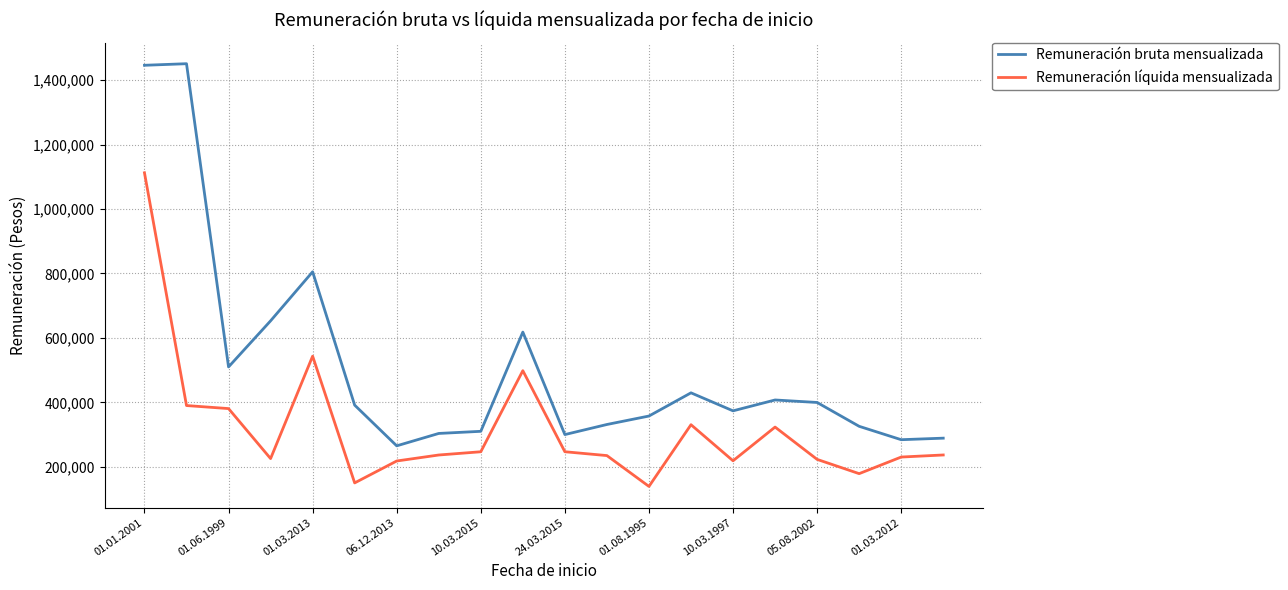

What is the maximum value for Remuneración líquida mensualizada?

1112628